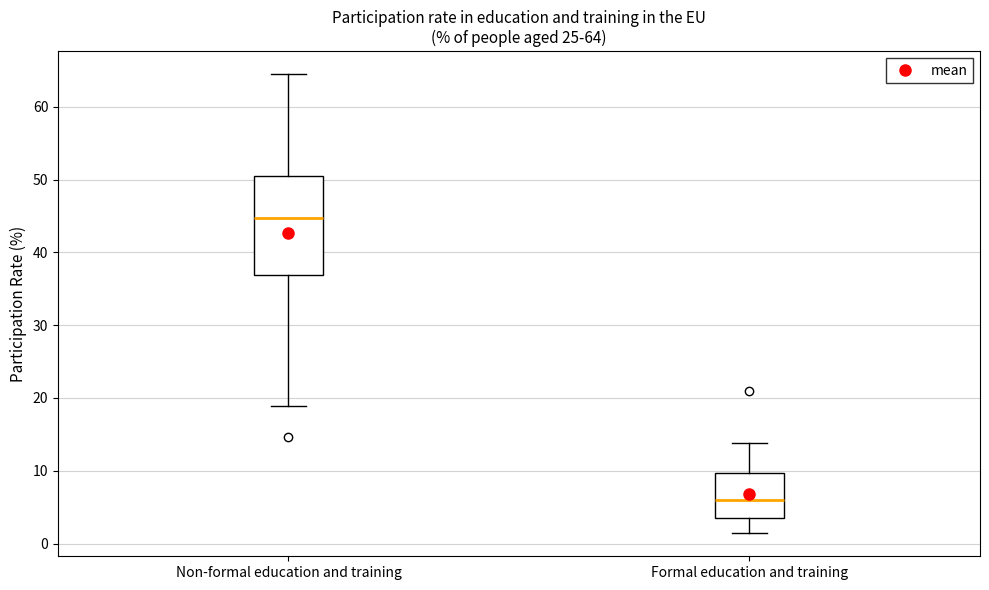

Comparing the boxes themselves (not the whiskers), which one is the tallest?

Non-formal education and training